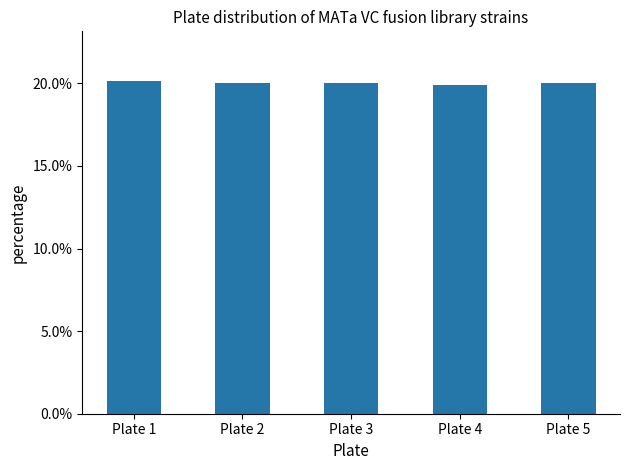

What is the difference between the maximum and minimum values?

0.3